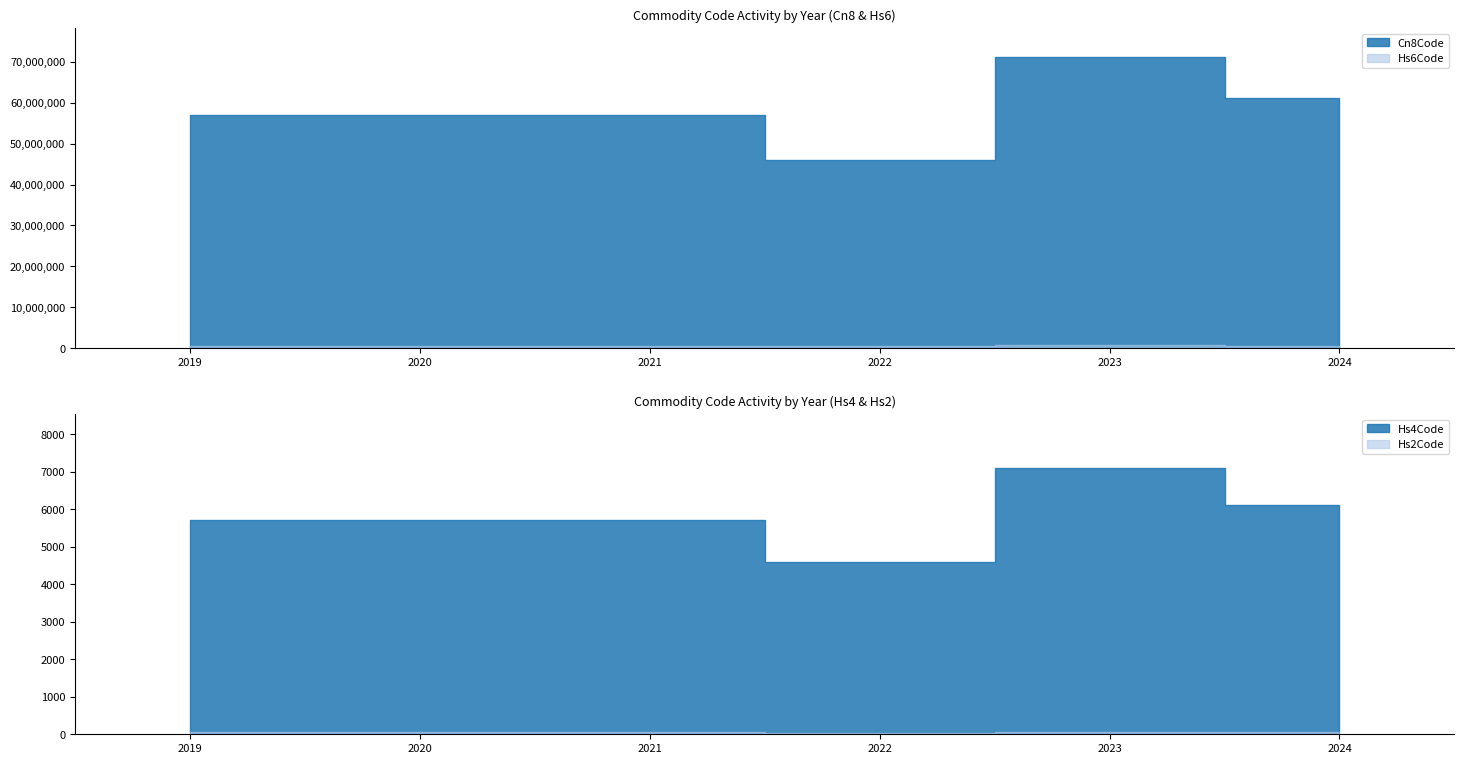

How many series are shown in this chart?

4